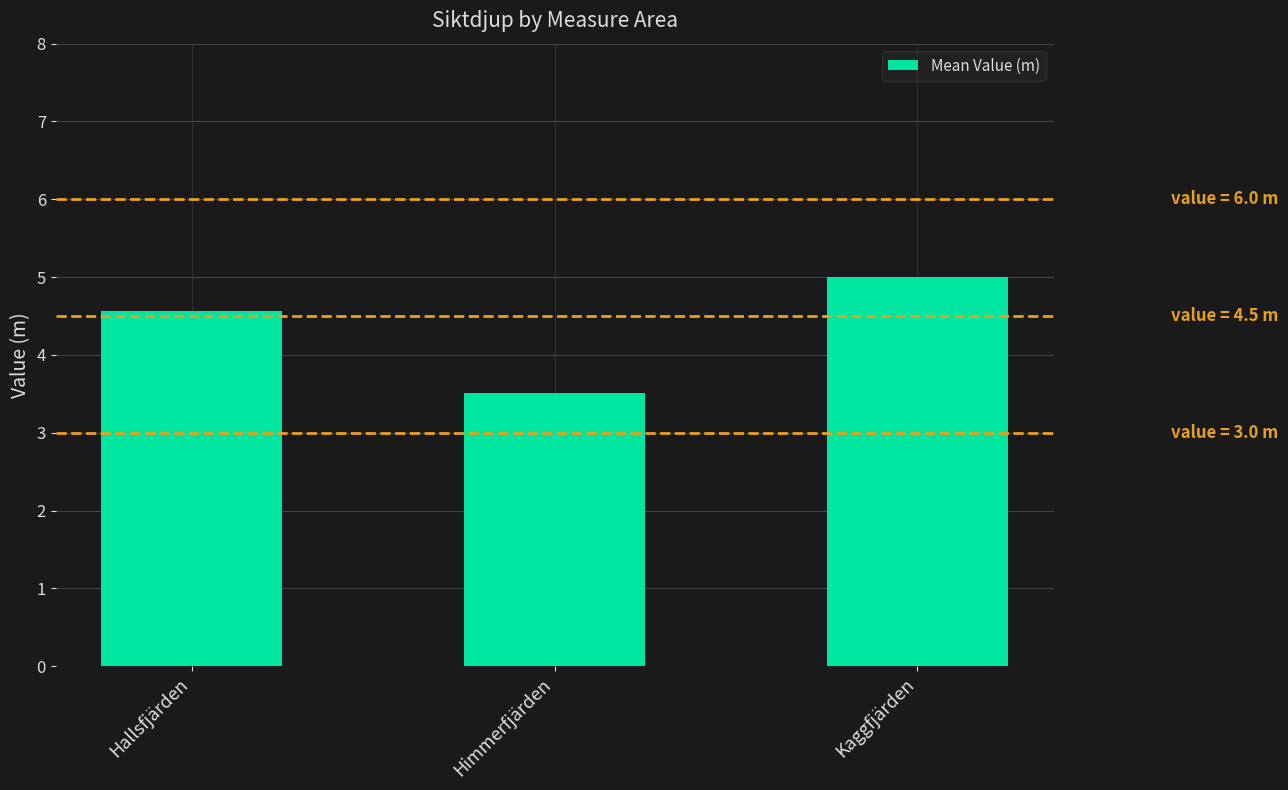

What is the value of the 3rd bar from the left?

5.0